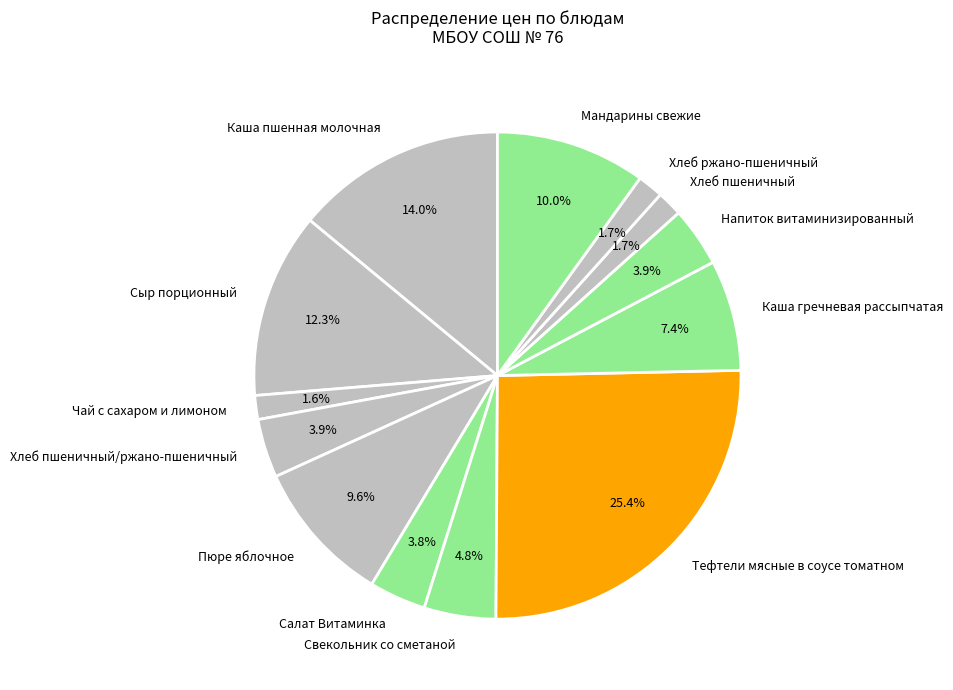

The Свекольник со сметаной slice represents 5% of the pie. True or false?

True